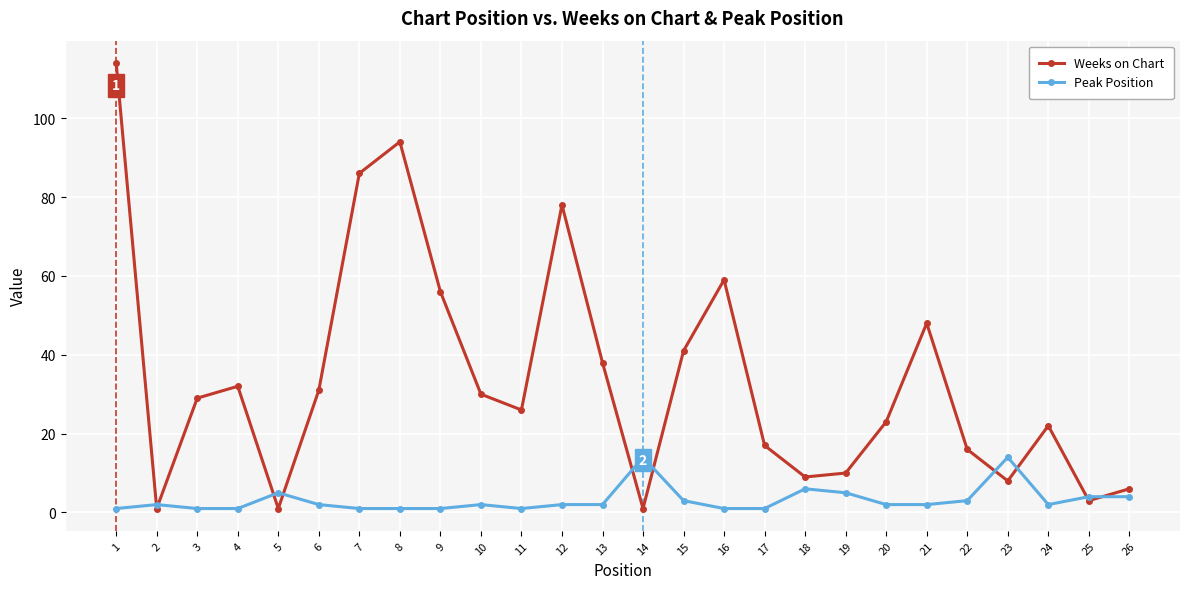

True or false: Peak Position and Weeks on Chart cross at least once.

True